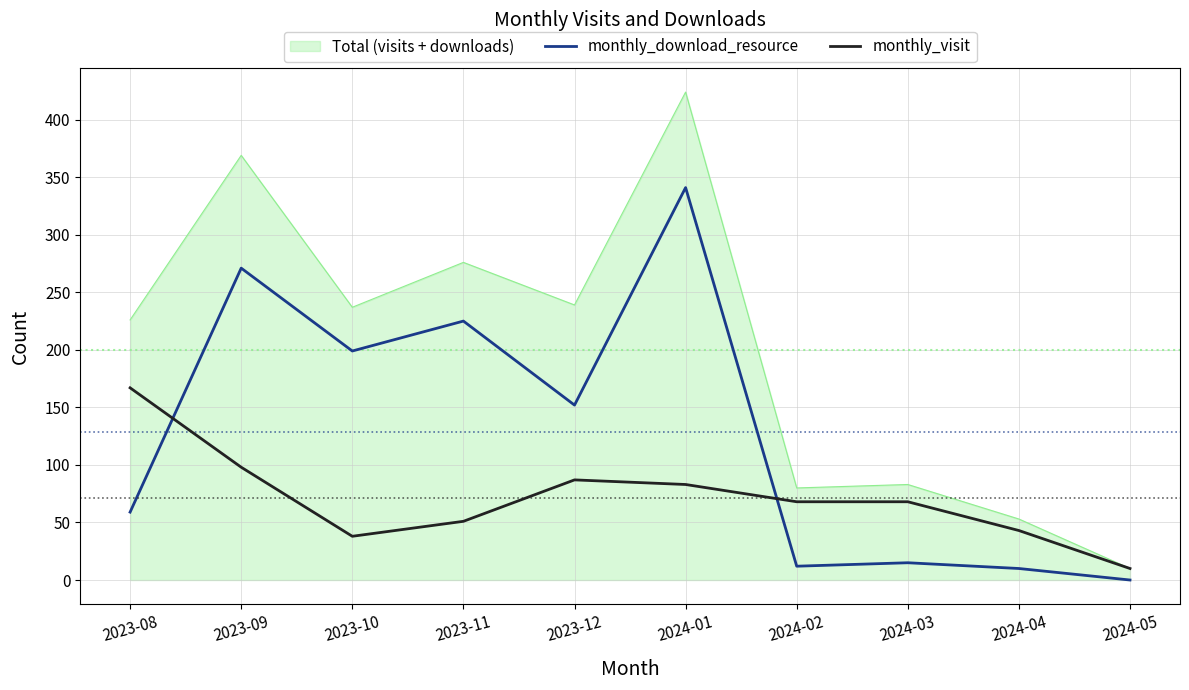

What is the sum of all monthly_download_resource values?

1284